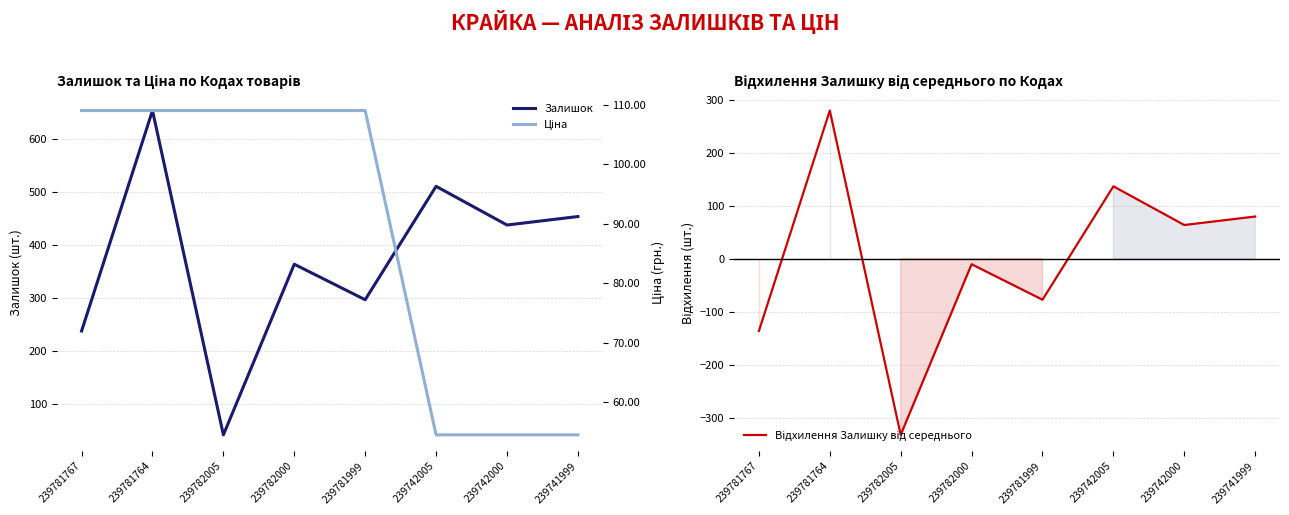

What is the label of the 2nd point from the right?

239742000